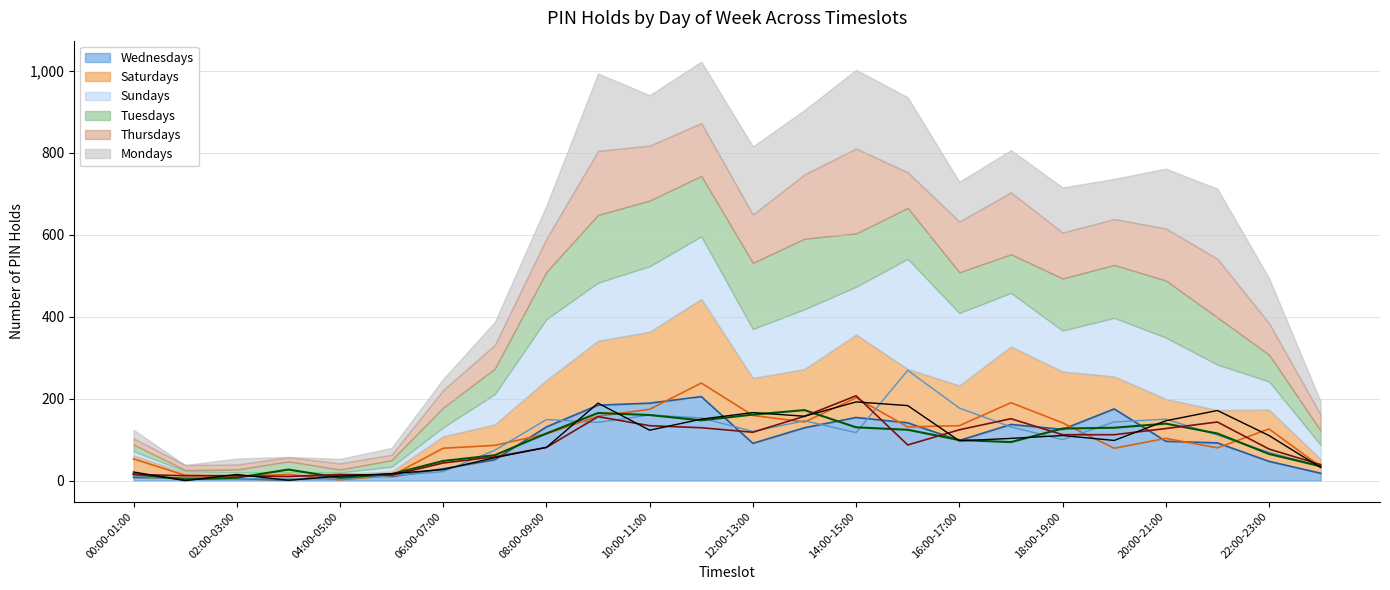

Is it true that Saturdays equals 131 at 15:00-16:00?

True